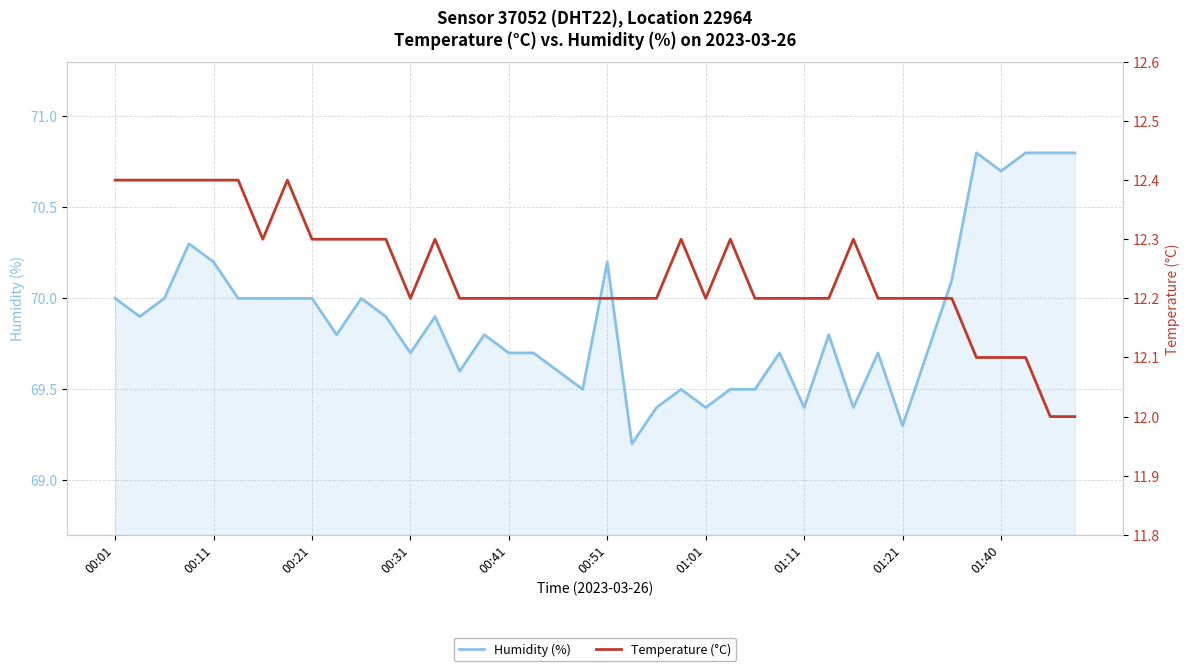

The Humidity (%) series shows 40.6 at 00:01. True or false?

False